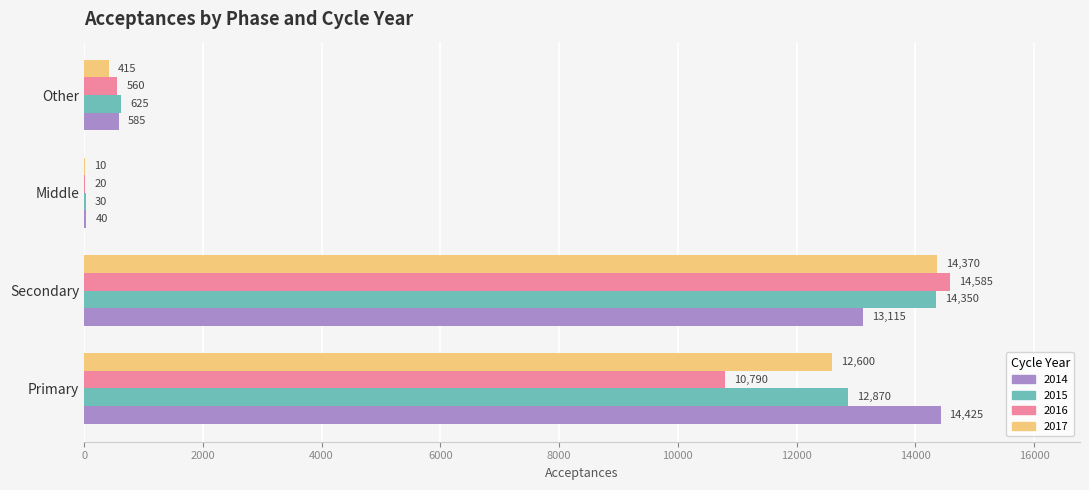

Count the number of data series in this chart.

4